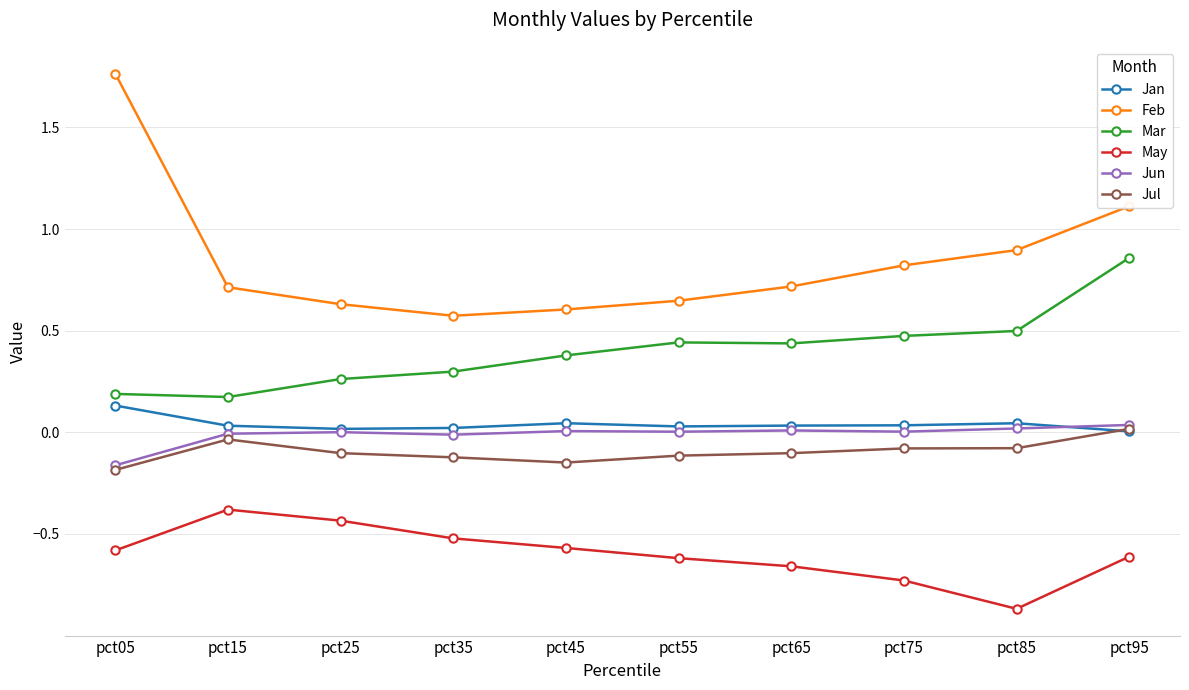

The value of May at pct45 is -0.8. True or false?

False